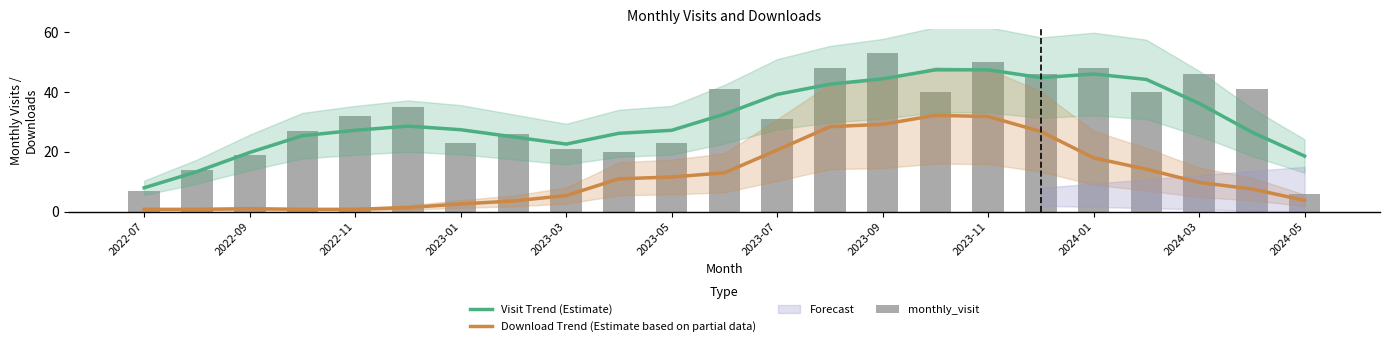

The Visit Trend (Estimate) series shows 38.9 at 2022-11. True or false?

False